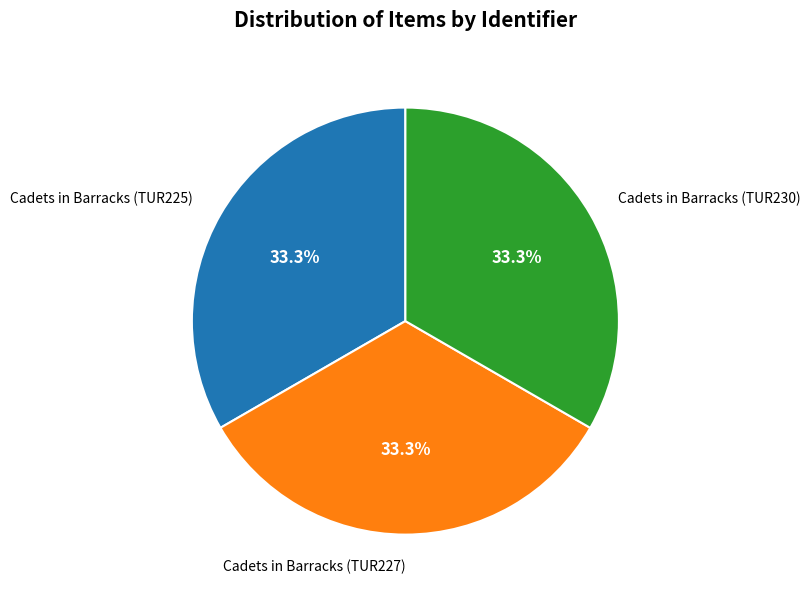

To the nearest percent, what percentage of the pie is Cadets in Barracks (TUR230)?

33%